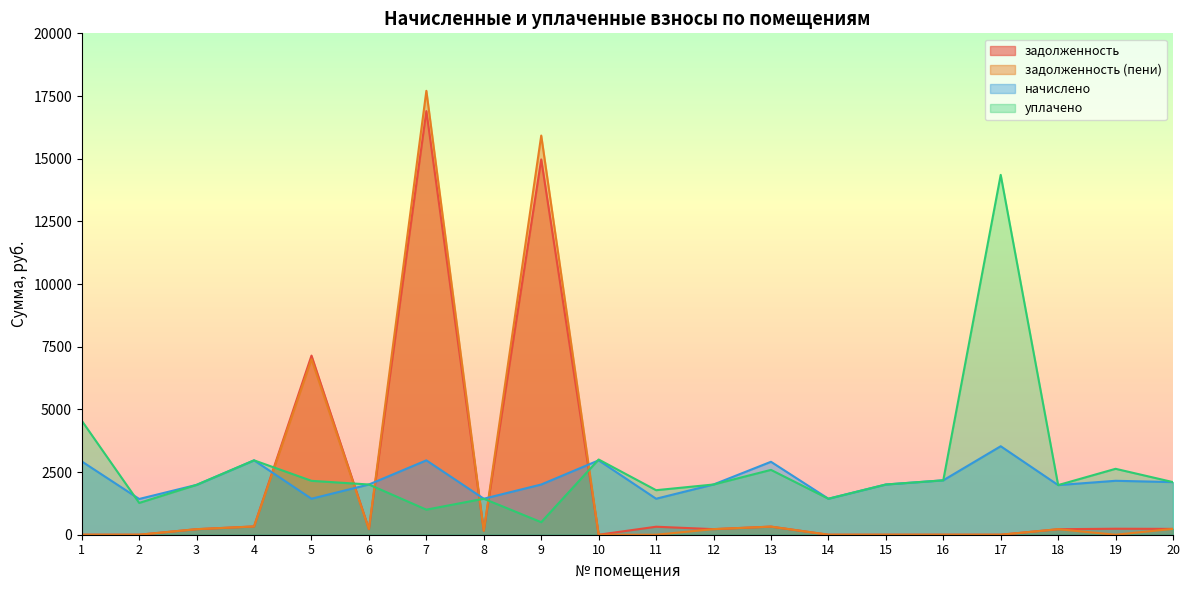

True or false: начислено has a value of 490.7 at 8.

False